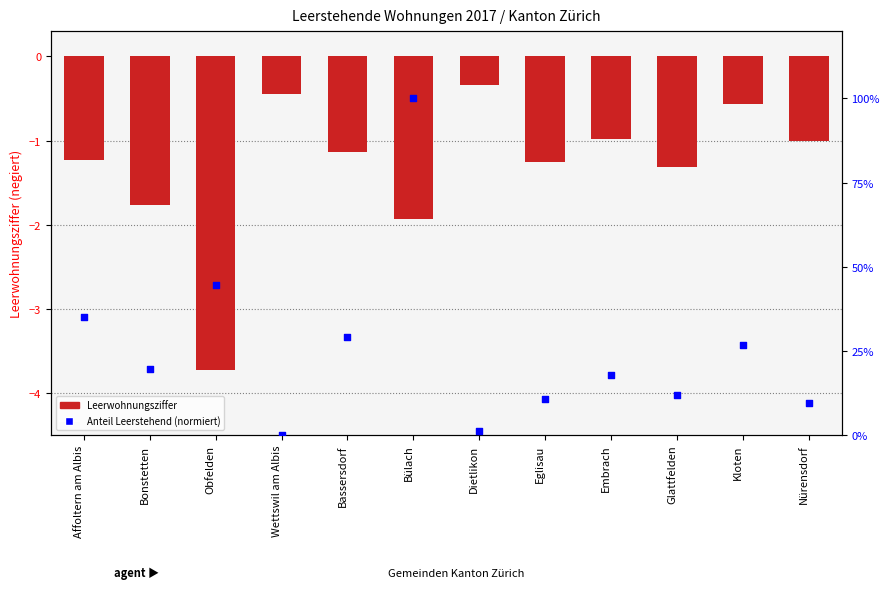

Which series has the largest total across all categories?

Anteil Leerstehend (normiert)